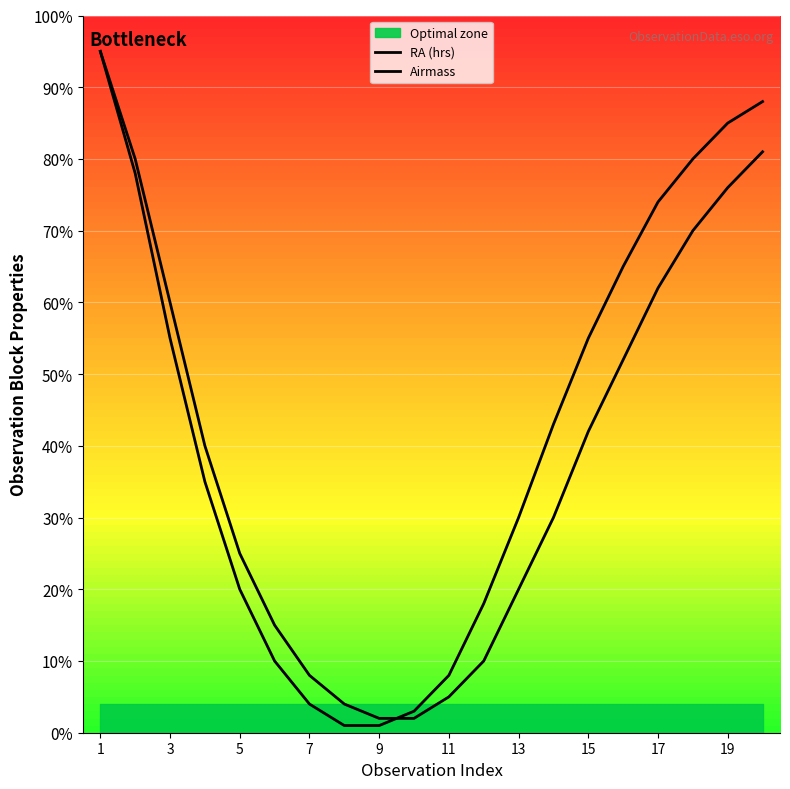

What is the difference between the maximum and second lowest values in the Airmass series?

94